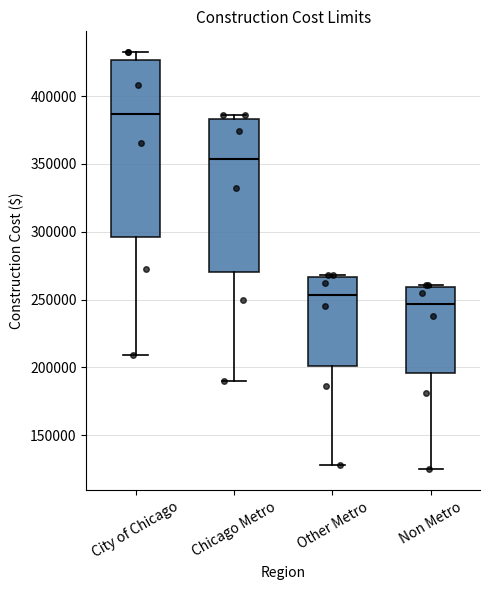

Reading left to right, transcribe this box plot: for each box, give where its median line is, the range the box spans, and where its two whiskers end, as read against the y-axis. The values are not printed on the chart, so give them approximately, as read against the axis.

City of Chicago: median 385000, box 295000 to 425000, whiskers 210000 to 430000
Chicago Metro: median 355000, box 270000 to 385000, whiskers 190000 to 385000 (just above the box's upper edge)
Other Metro: median 255000, box 200000 to 265000, whiskers 130000 to 270000
Non Metro: median 245000, box 195000 to 260000, whiskers 125000 to 260000